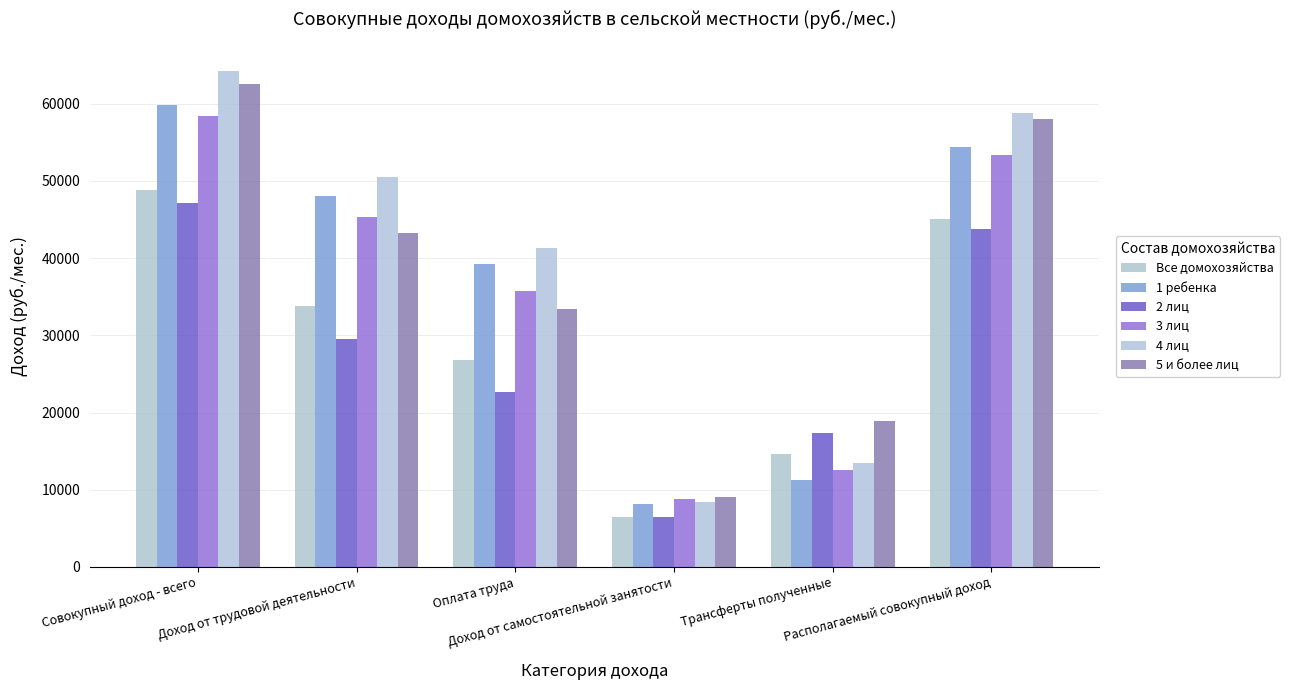

Rank the categories by 2 лиц value from highest to lowest.

Совокупный доход - всего, Располагаемый совокупный доход, Доход от трудовой деятельности, Оплата труда, Трансферты полученные, Доход от самостоятельной занятости